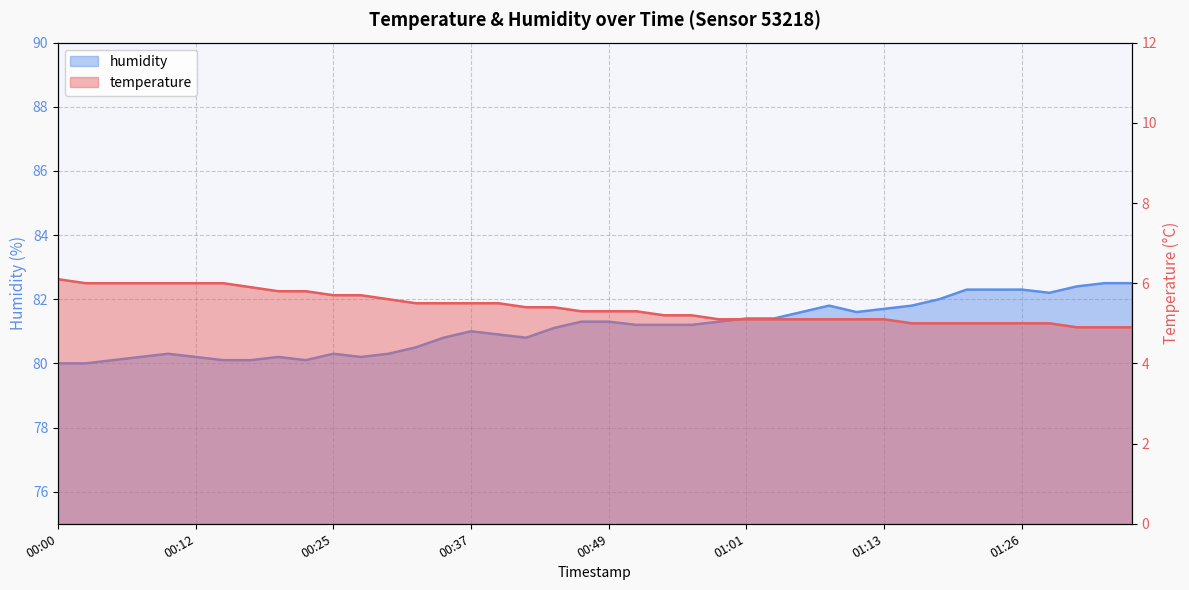

Is the value of humidity at 01:33 greater than the value of temperature at 00:39?

Yes